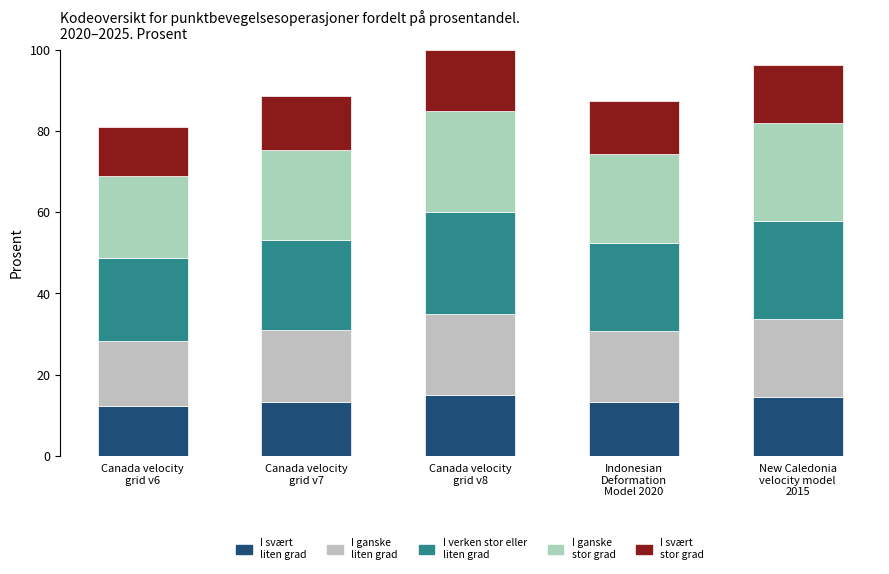

How many distinct data groups are displayed?

5